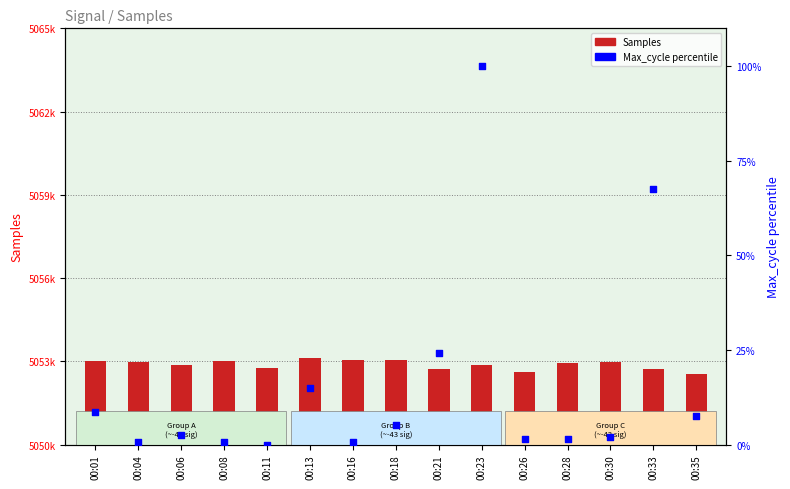

What is the total value across all series at 00:30?

5052966.1